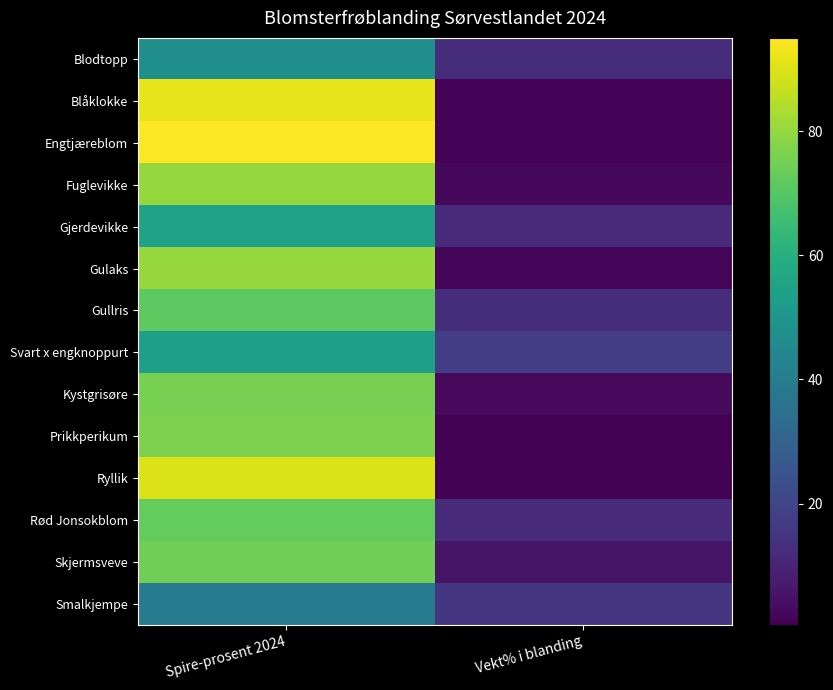

What is the difference between the highest and lowest values at Spire-prosent 2024?

55.3